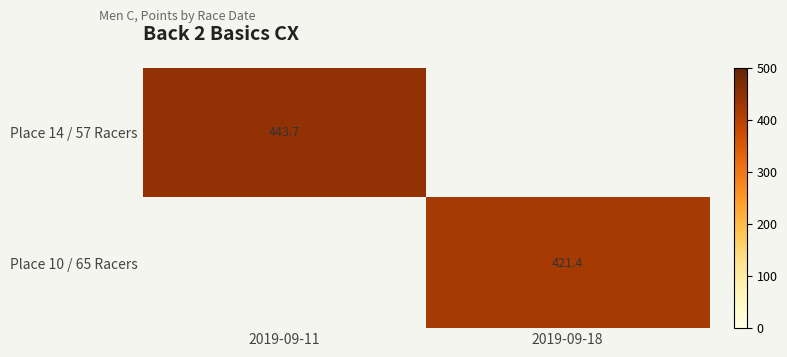

The Place 14 / 57 Racers series shows 443.7 at 2019-09-11. True or false?

True